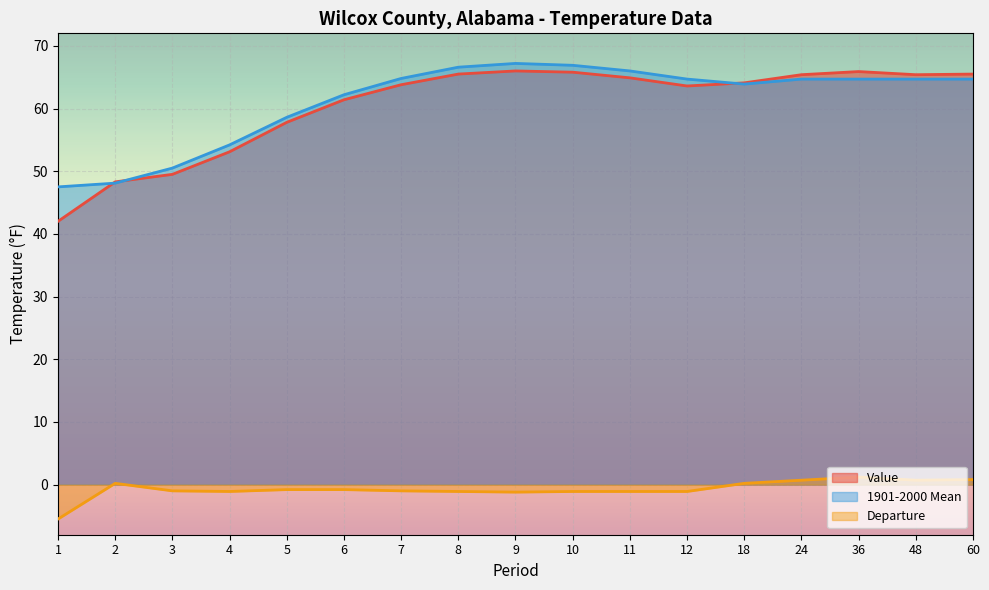

Between 7 and 36, which series saw the biggest shift?

Departure